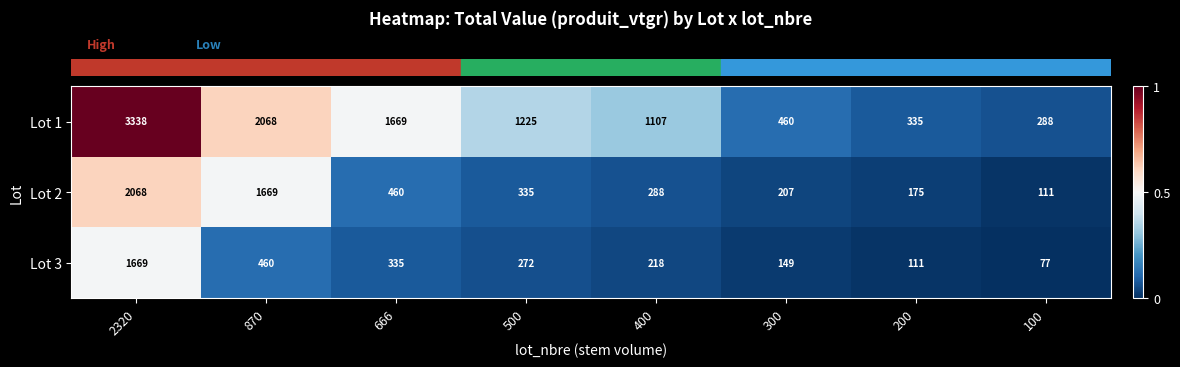

Reading left to right, what are all the values shown in this chart?

Lot 1: 3338	2068	1669	1225	1107	460	335	288
Lot 2: 2068	1669	460	335	288	207	175	111
Lot 3: 1669	460	335	272	218	149	111	77